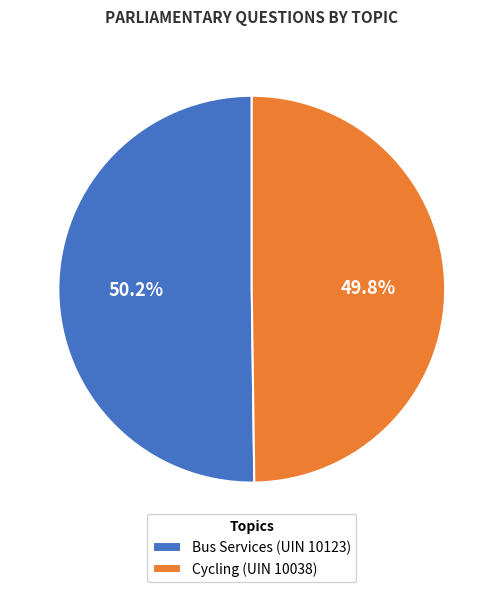

What portion of the pie excludes Bus Services (UIN 10123)?

49.8%